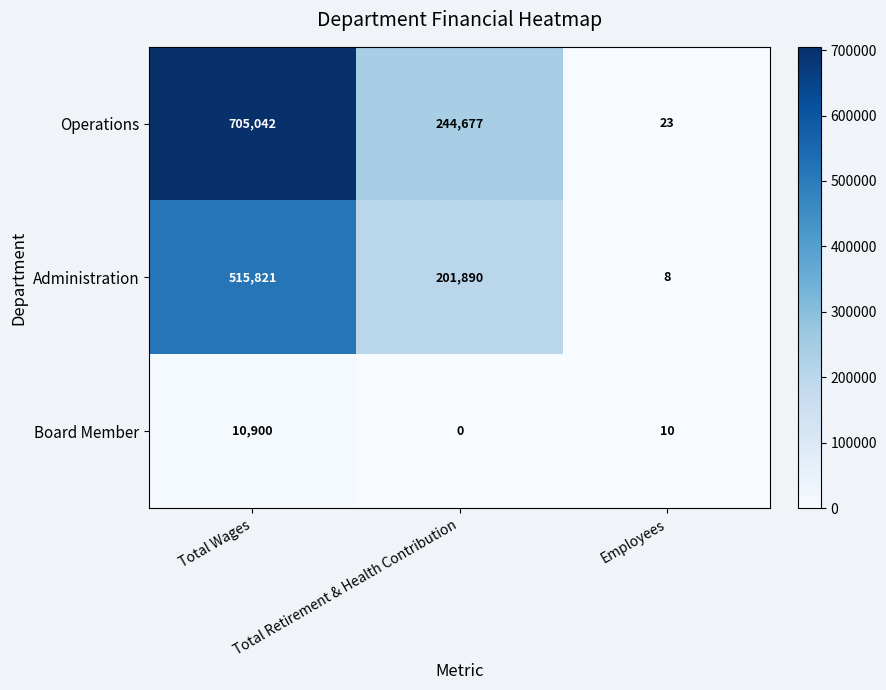

Between Total Wages and Employees, which series saw the biggest shift?

Operations